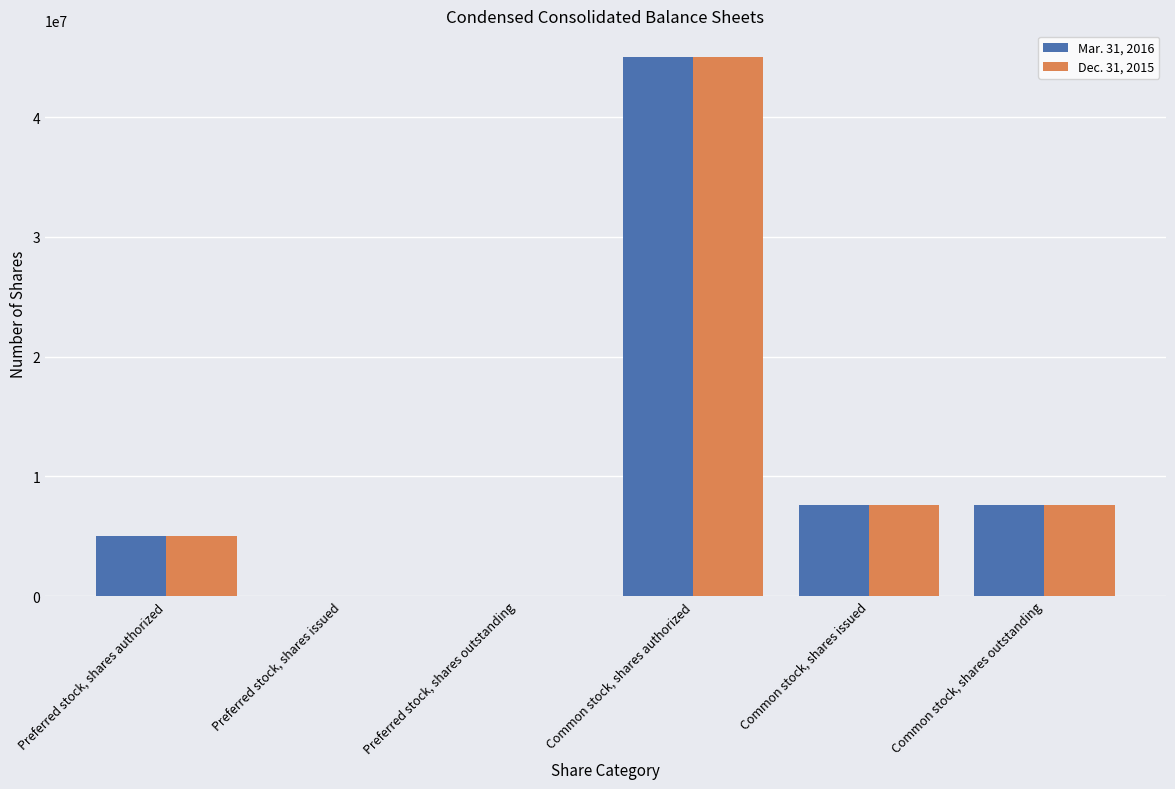

Is the value of Dec. 31, 2015 at Preferred stock, shares issued greater than the value of Mar. 31, 2016 at Common stock, shares authorized?

No